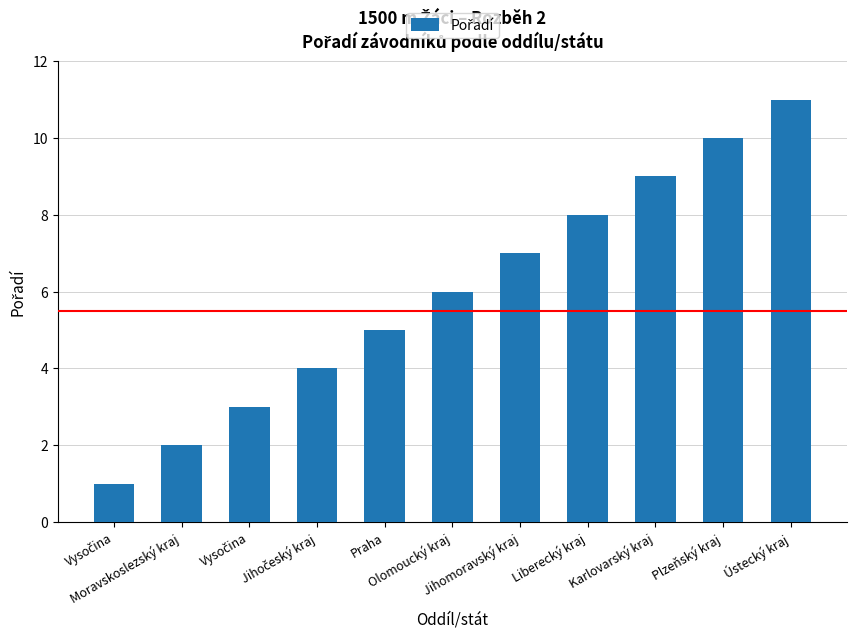

How many bars are there in total?

11